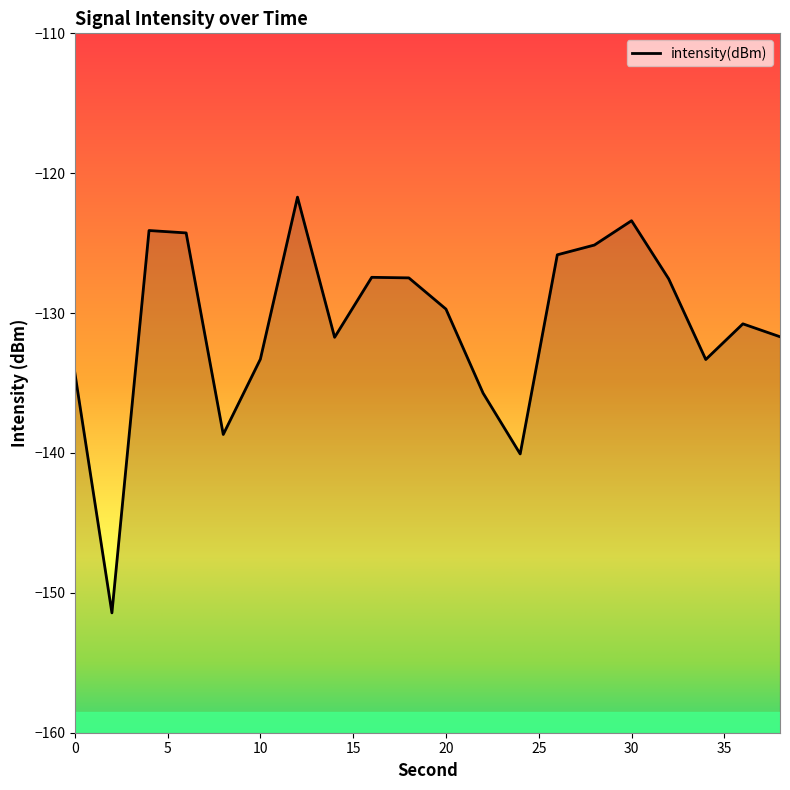

Is it true that the value at 36 is -130.8?

True